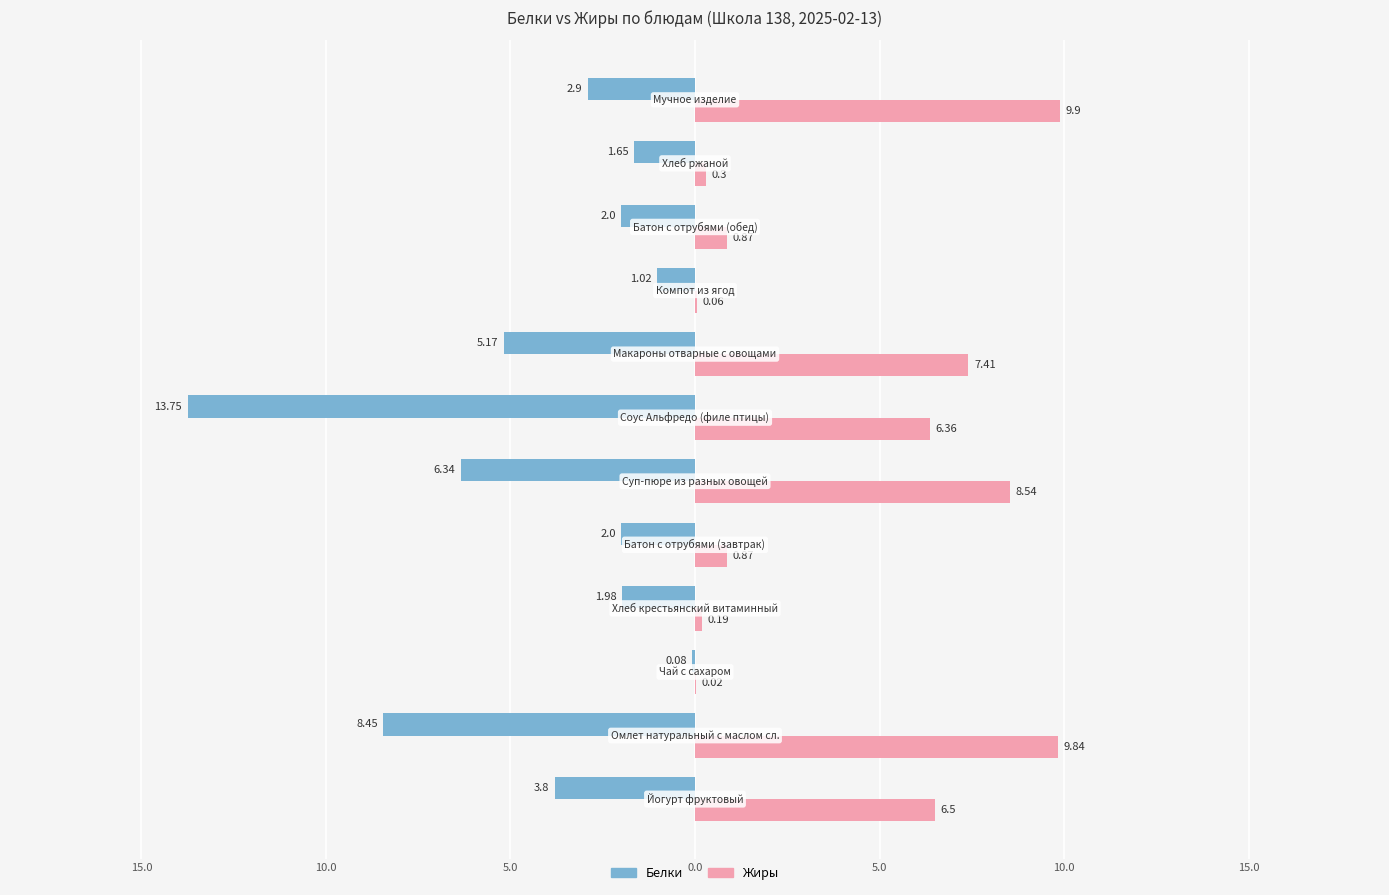

Reading left to right, transcribe all the data shown in this chart.

Белки: -3.8	-8.4	-0.1	-2.0	-2.0	-6.3	-13.8	-5.2	-1.0	-2.0	-1.6	-2.9
Жиры: 6.5	9.8	0.0	0.2	0.9	8.5	6.4	7.4	0.1	0.9	0.3	9.9